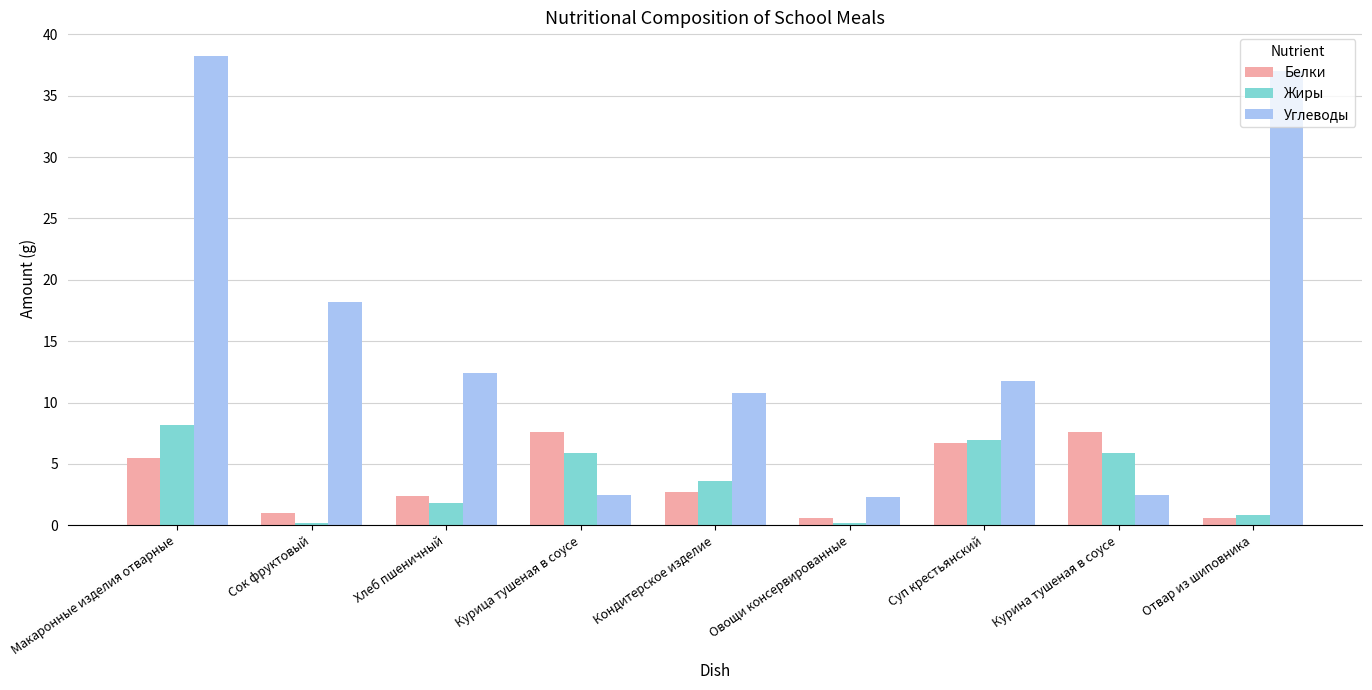

Where does the Углеводы series first go above 11?

Макаронные изделия отварные